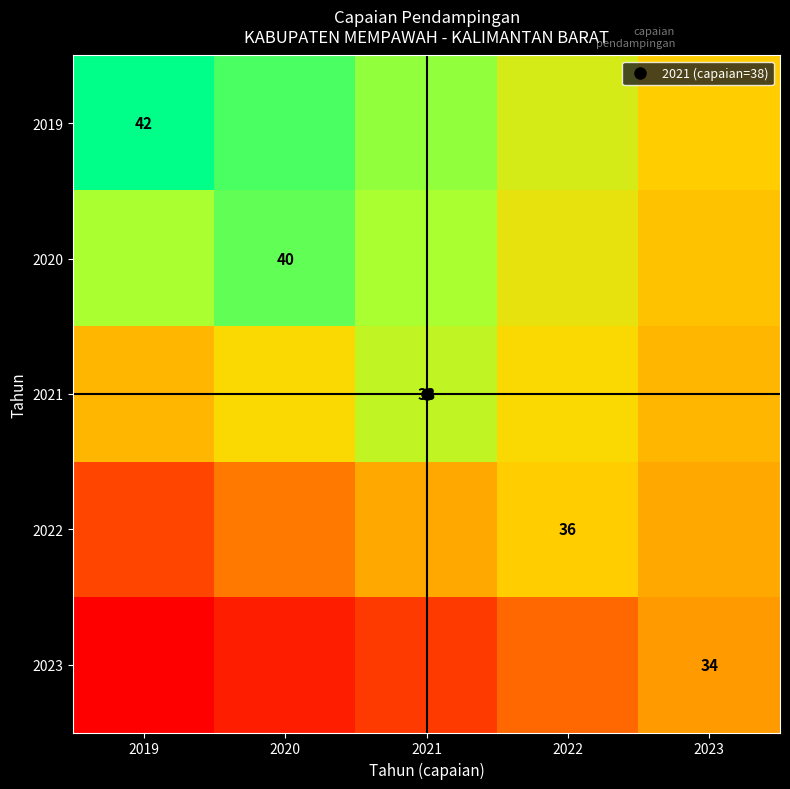

What is the difference between the maximum and minimum values in the 2021 series?

3.0